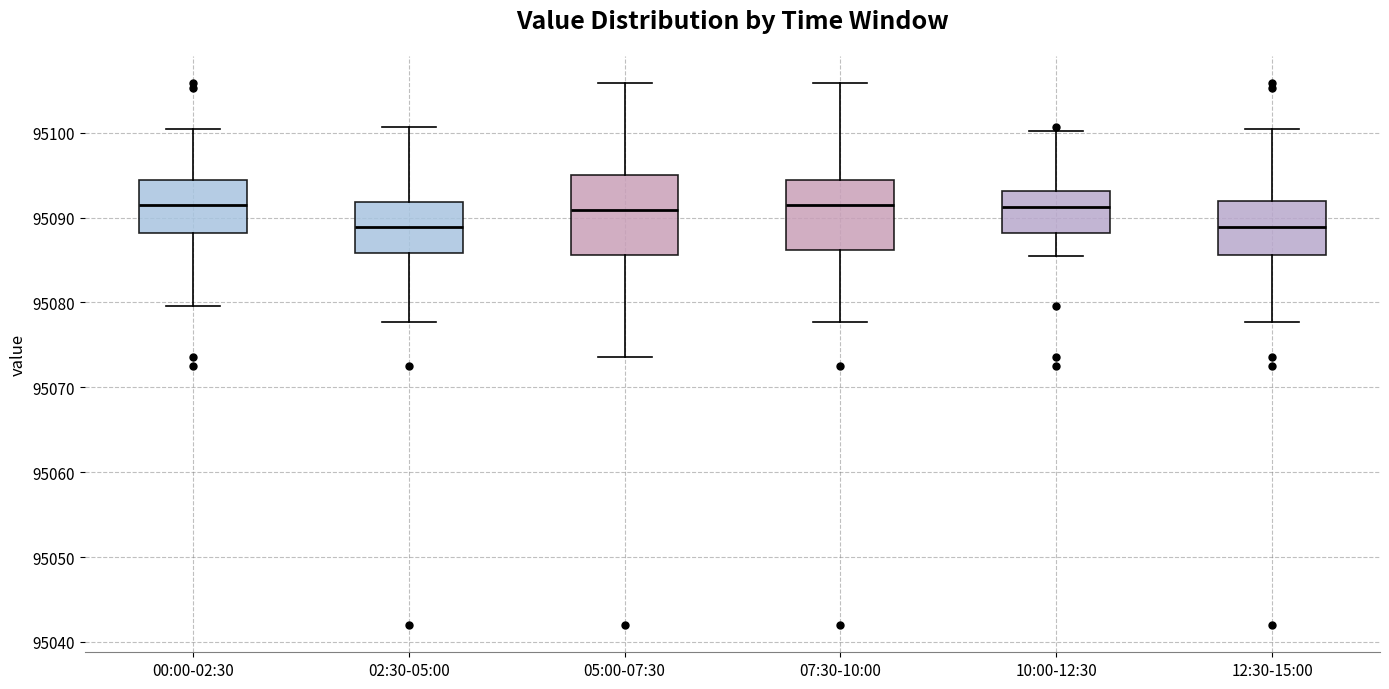

Reading left to right, read every box against the y-axis: the position of its median line, the range the box covers, and the ends of its whiskers. The values are not printed on the chart, so give them approximately, as read against the axis.

00:00-02:30: median 95091, box 95088 to 95094, whiskers 95080 to 95101
02:30-05:00: median 95089, box 95086 to 95092, whiskers 95078 to 95101
05:00-07:30: median 95091, box 95086 to 95095, whiskers 95074 to 95106
07:30-10:00: median 95091, box 95086 to 95094, whiskers 95078 to 95106
10:00-12:30: median 95091, box 95088 to 95093, whiskers 95086 to 95100
12:30-15:00: median 95089, box 95086 to 95092, whiskers 95078 to 95101